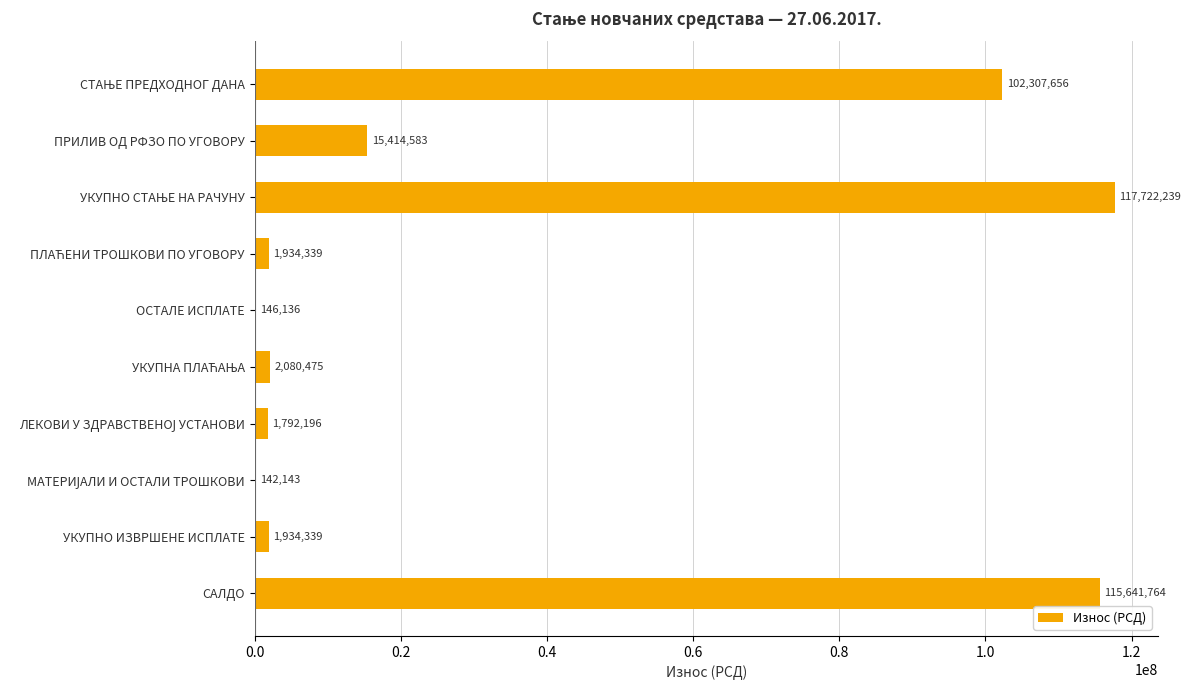

The value at ПРИЛИВ ОД РФЗО ПО УГОВОРУ is 15414583.3. True or false?

True